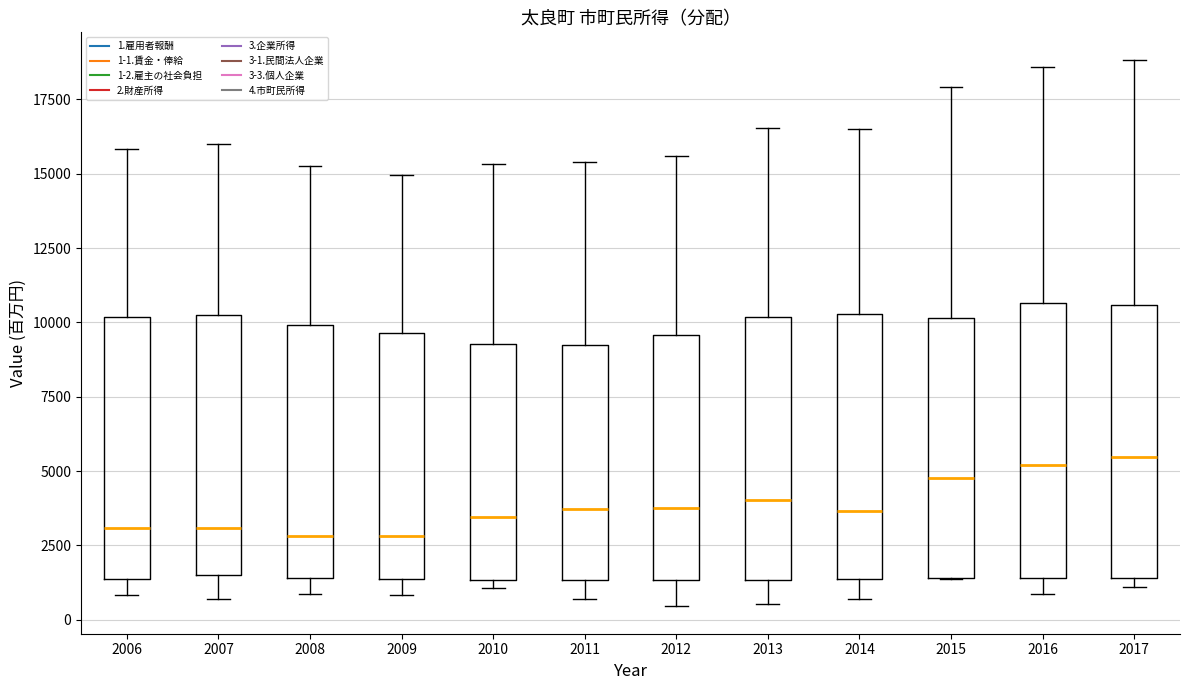

Where does the upper whisker of the box at x = 2017 end on the y-axis? The values are not printed on the chart, so give them approximately, as read against the axis.

19000